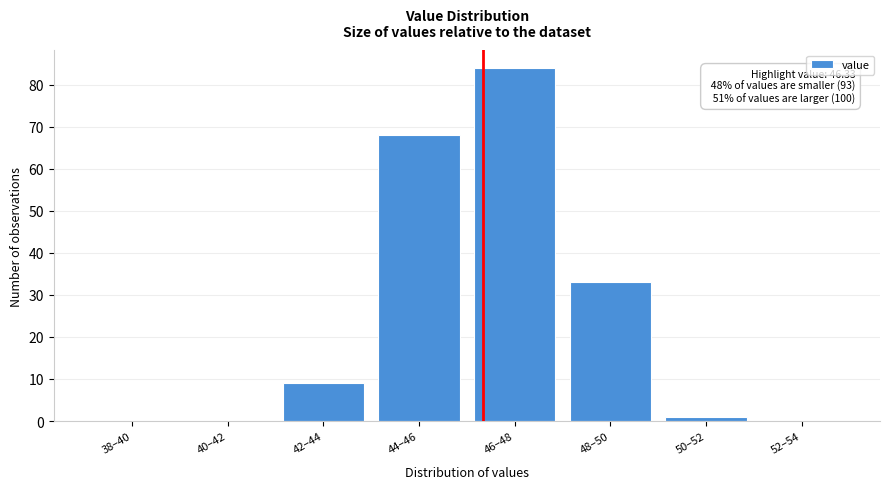

Reading left to right, list all the values displayed in this chart.

38–40=0	40–42=0	42–44=9	44–46=68	46–48=84	48–50=33	50–52=1	52–54=0